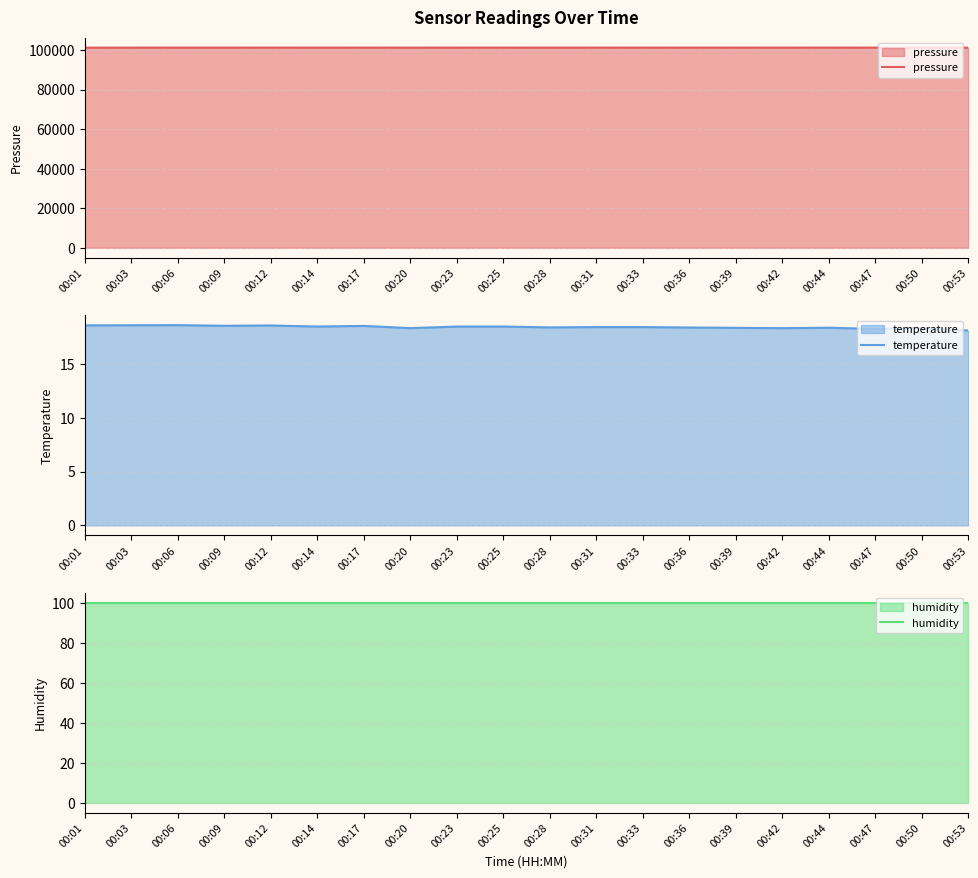

Where is temperature nearest to the value 18?

00:53